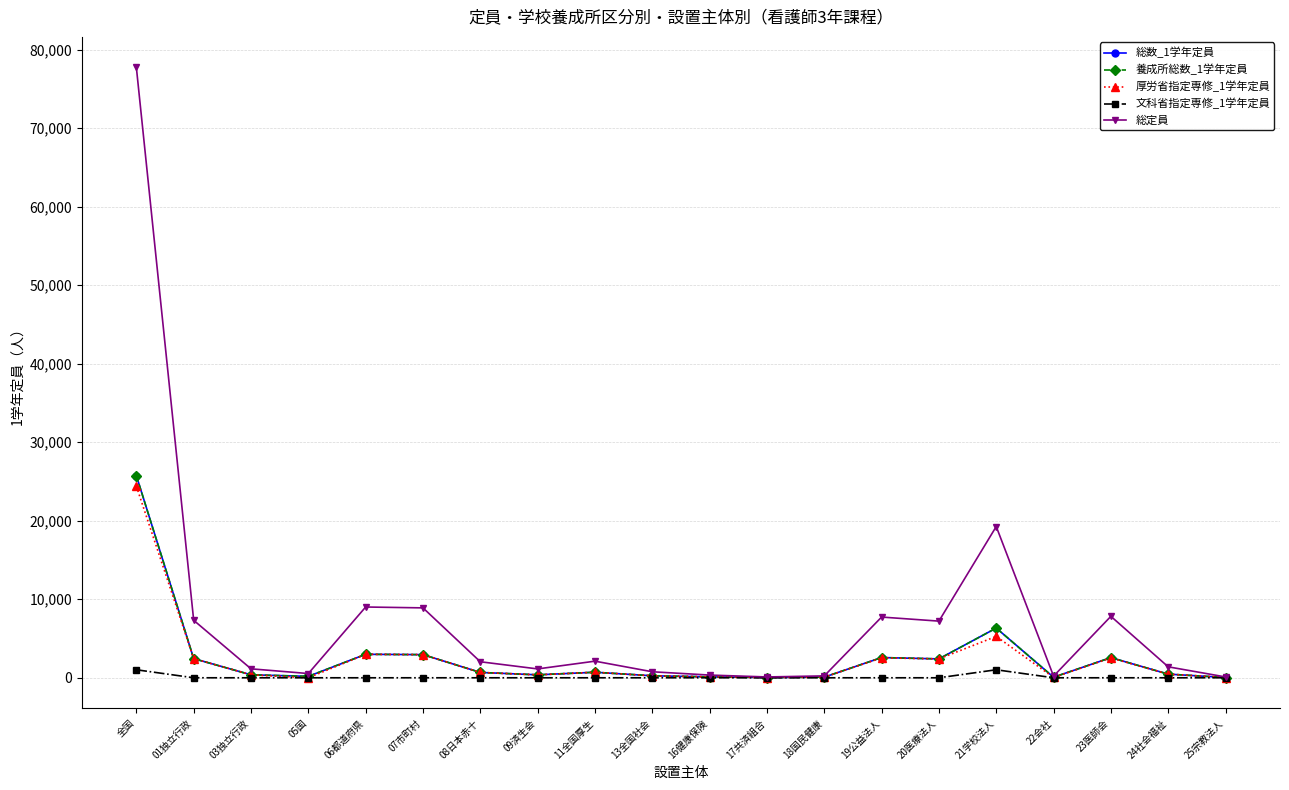

At which category is the sum across all series the highest?

全国